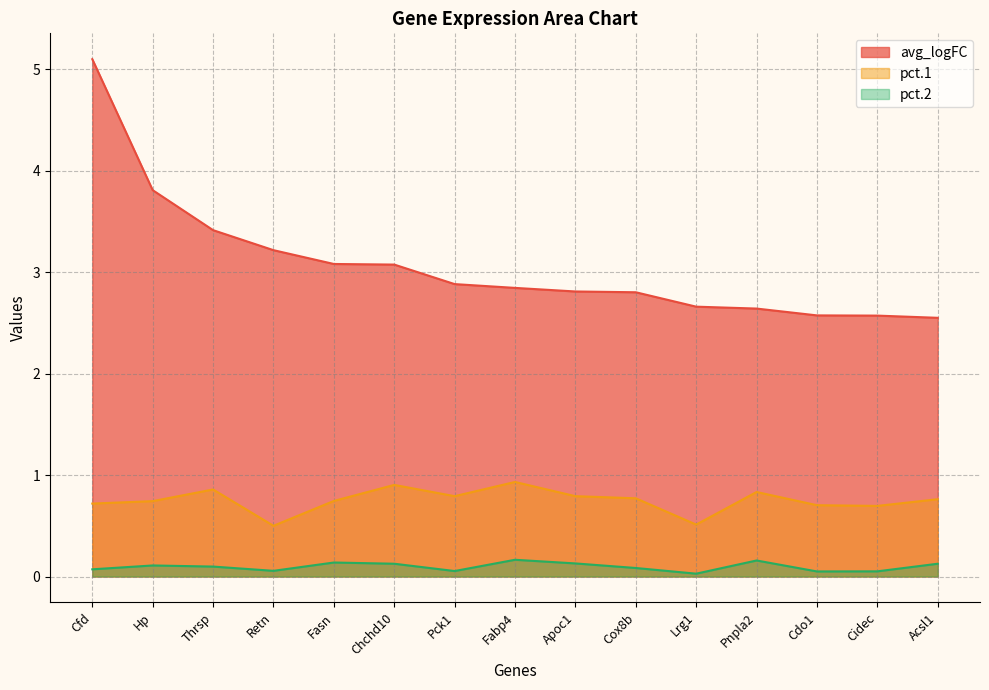

Which series has the largest total across all categories?

avg_logFC